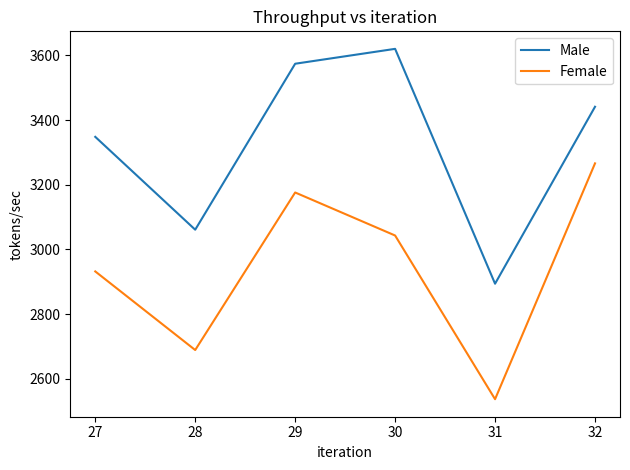

Count the Female values in the range 2689 to 3176.

4